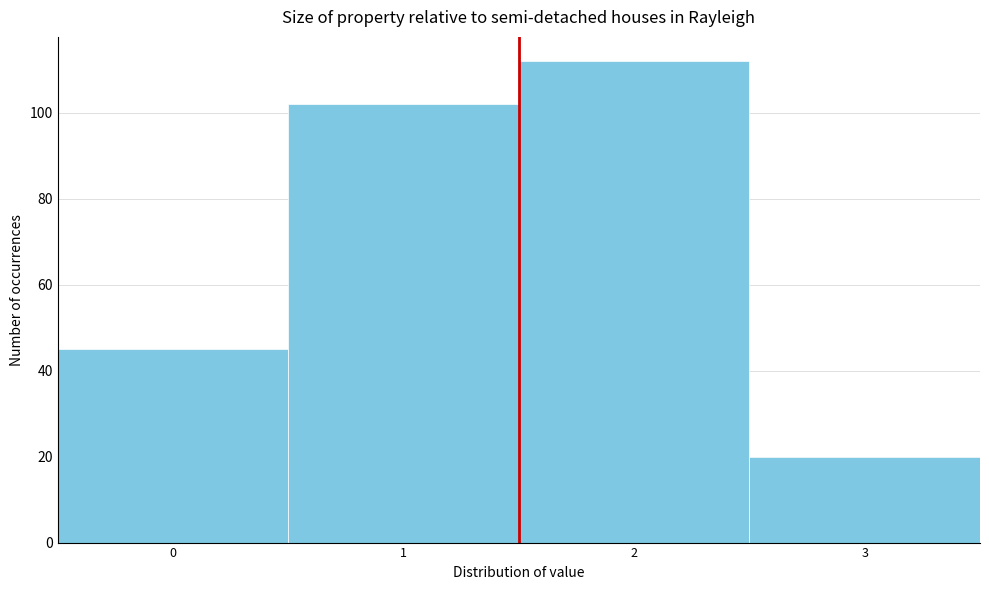

Which range on the x-axis has the tallest bar?

1.5 to 2.5